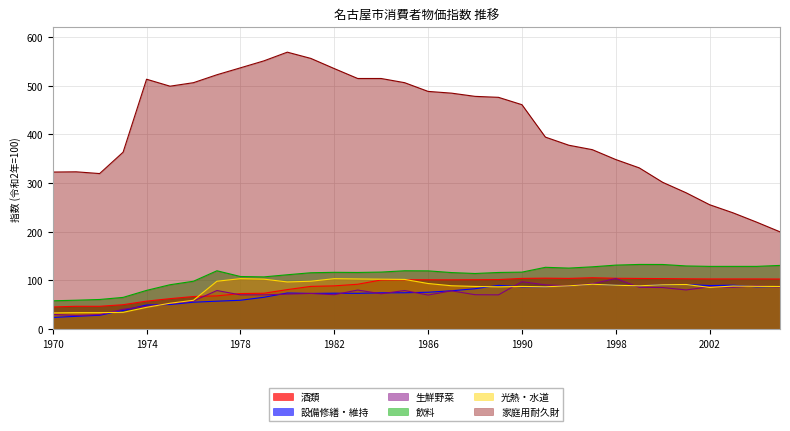

How many lines are shown in the chart?

6